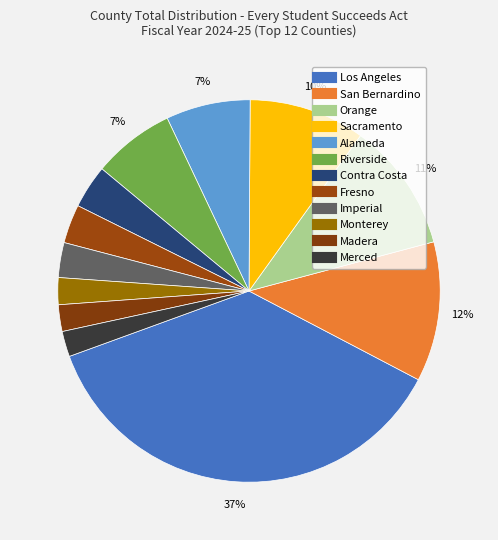

How many segments does this pie chart have?

12